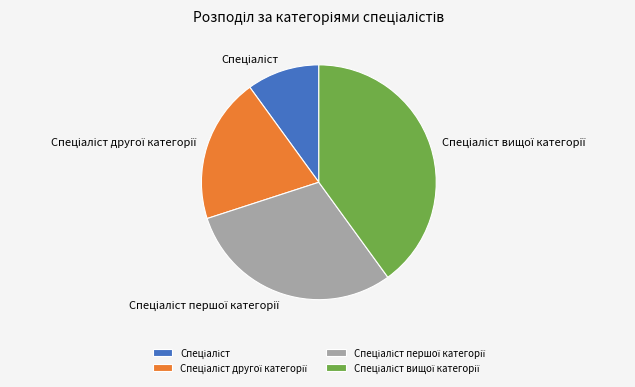

Is there a majority slice in this chart?

No